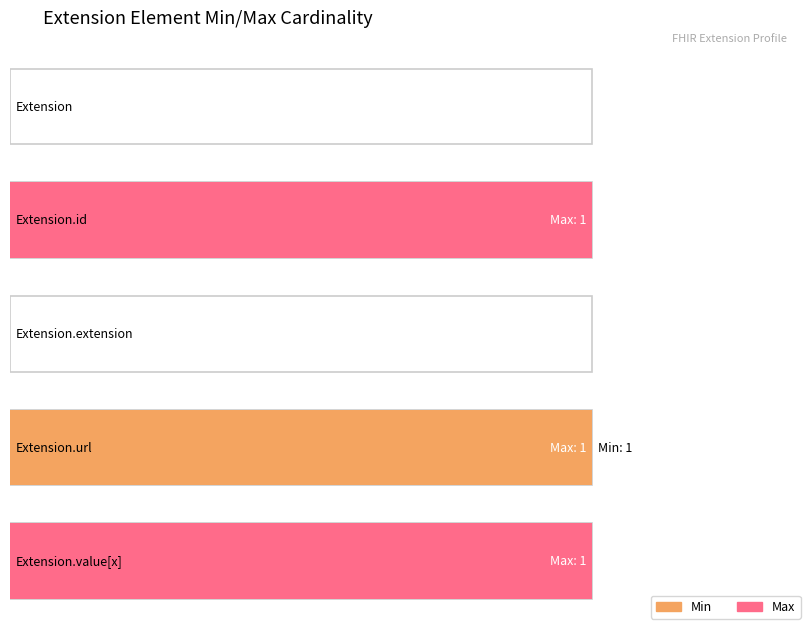

Reading left to right, what are all the values shown in this chart?

Min: 0	0	0	1	0
Max: 0	1	0	1	1